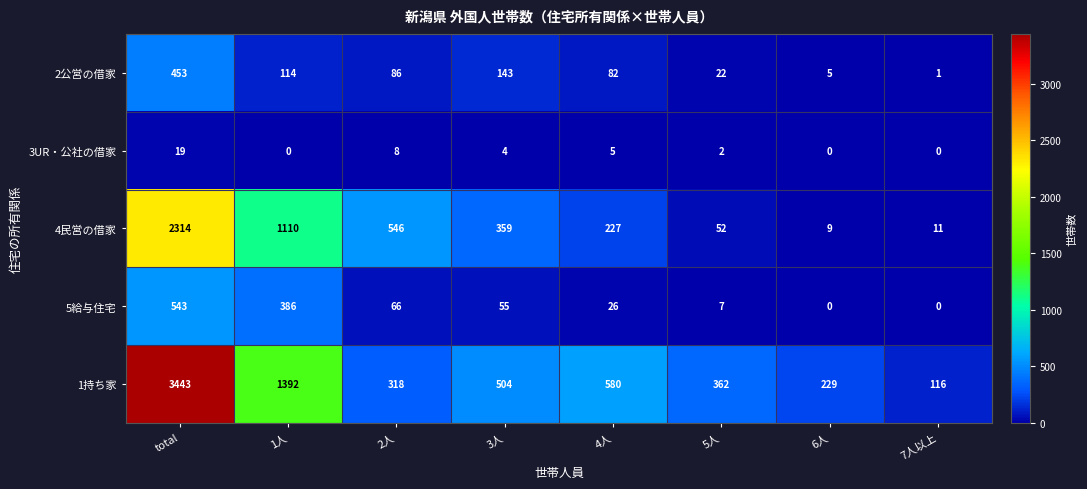

Which series has the largest total across all categories?

1持ち家